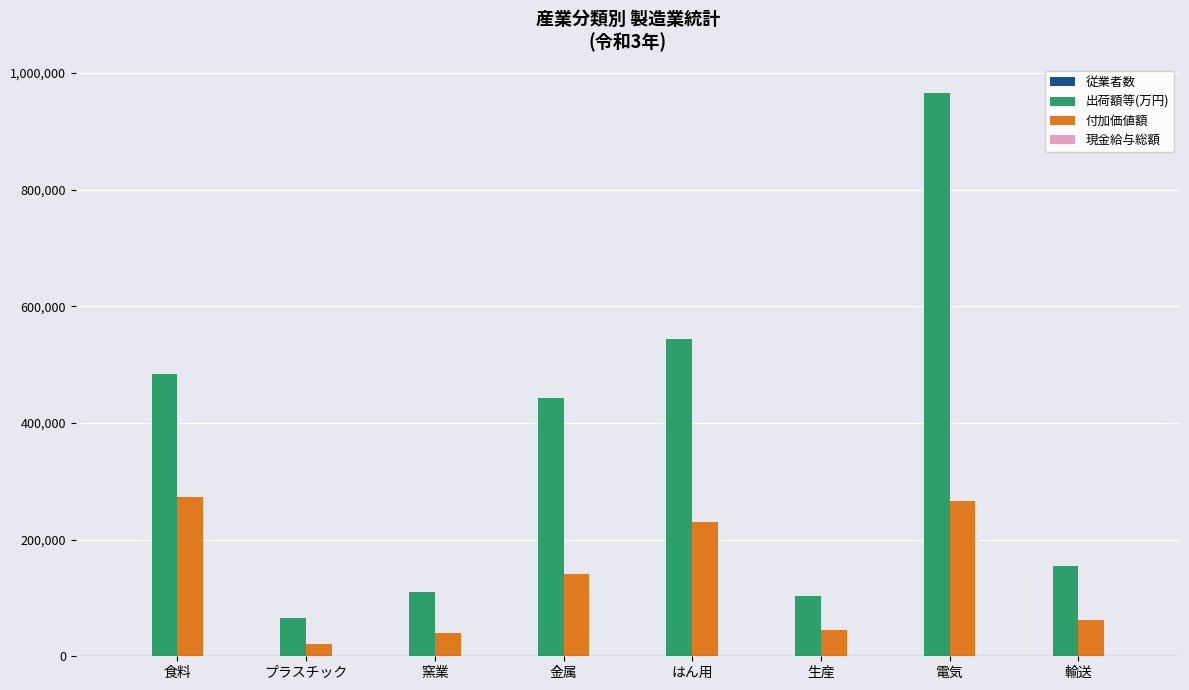

Which series has the largest total across all categories?

出荷額等(万円)